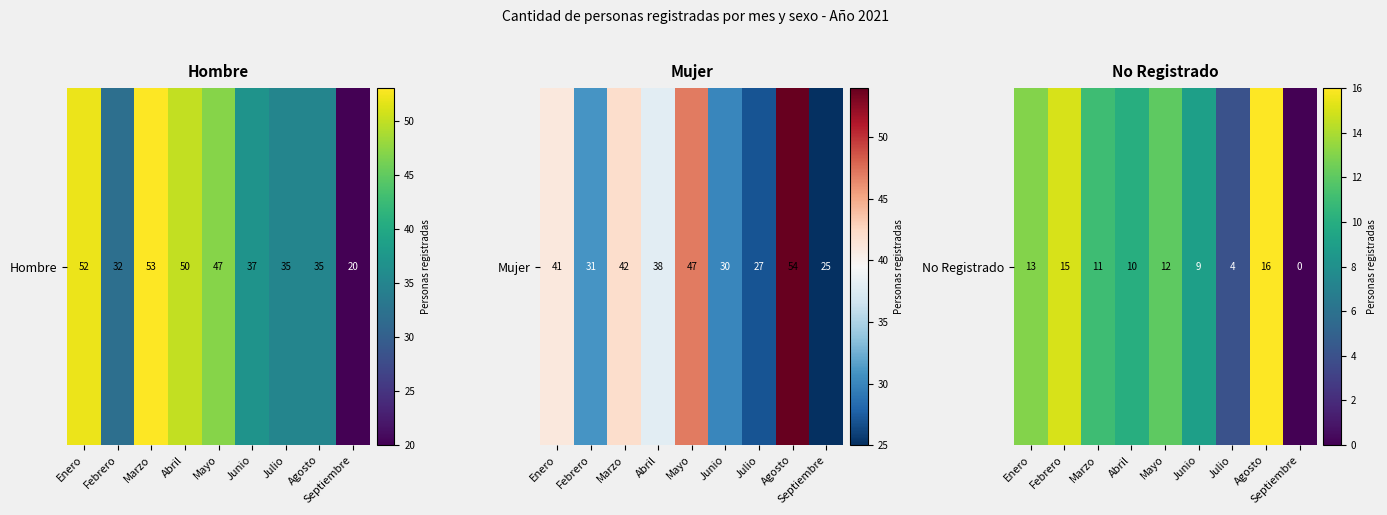

List the labels in order of value, smallest first.

Septiembre, Julio, Junio, Abril, Marzo, Mayo, Enero, Febrero, Agosto